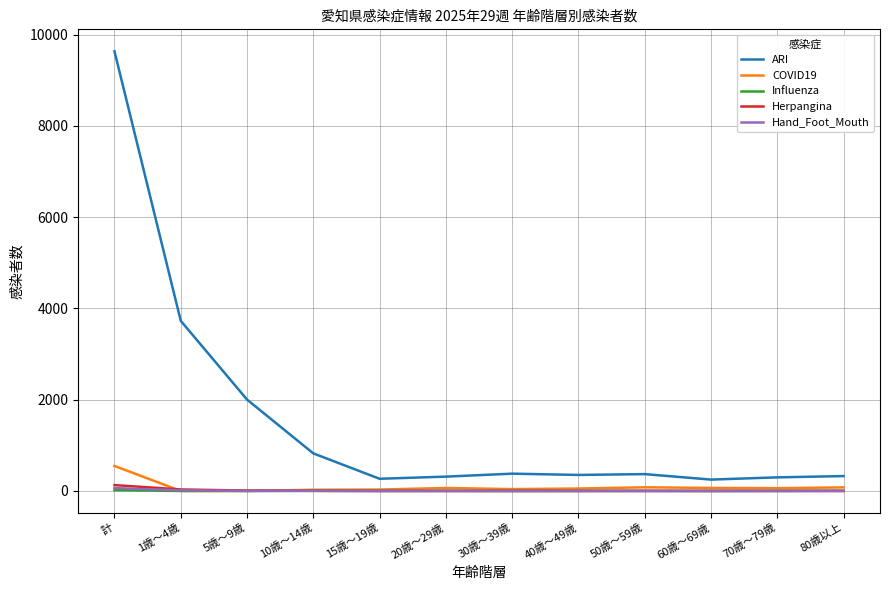

At which category is the sum across all series the highest?

計